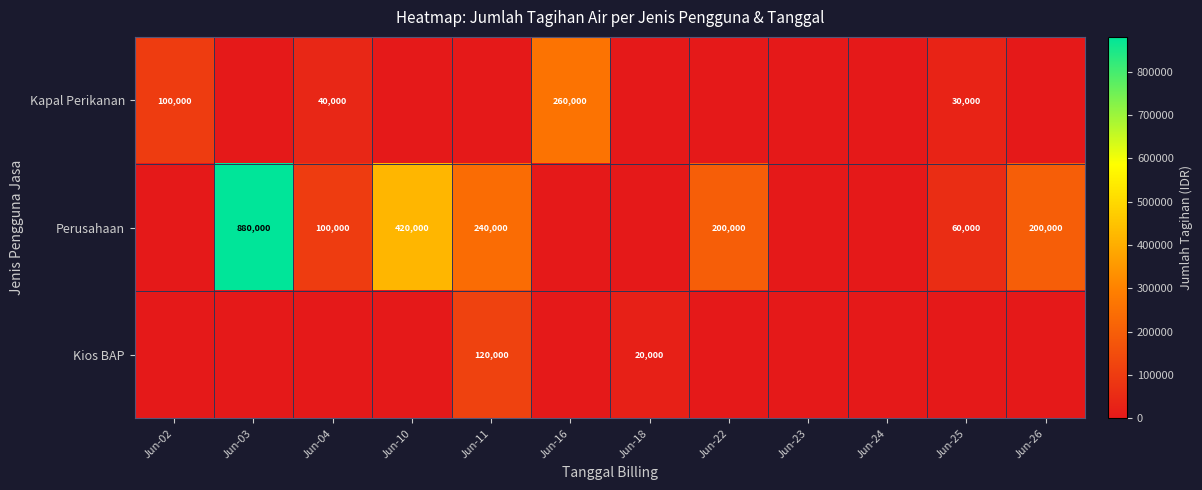

Is it true that Kapal Perikanan equals 30000 at Jun-25?

True